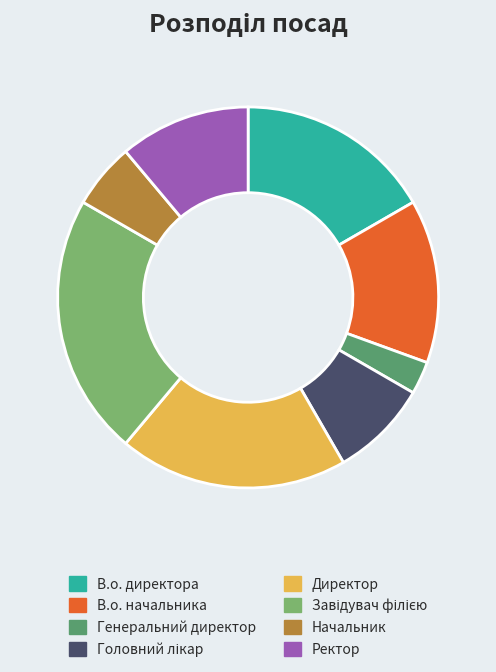

Is there any slice that represents more than half of the pie?

No